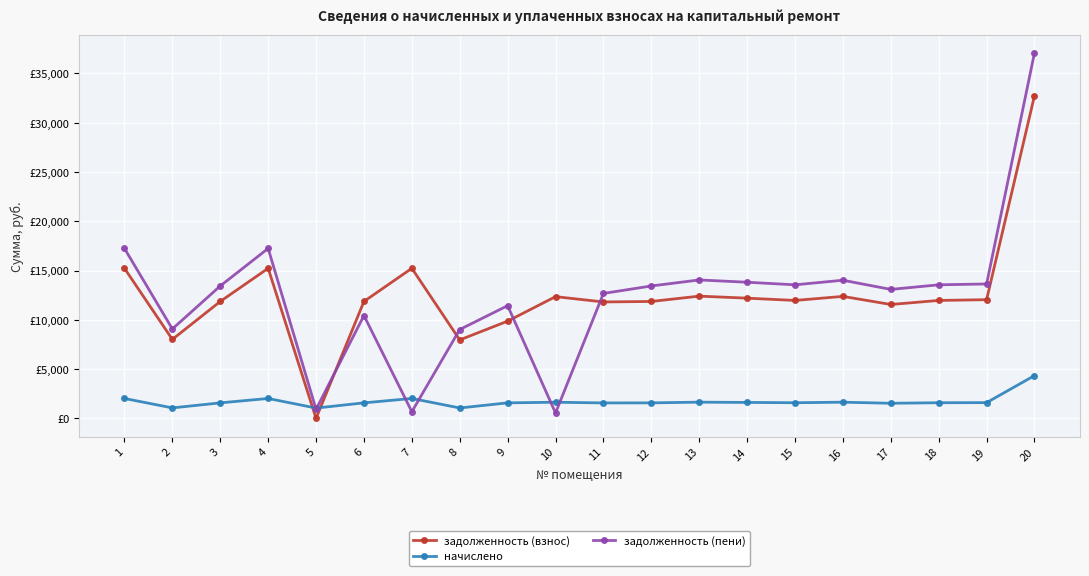

Read the задолженность (пени) value at 6.

10435.9